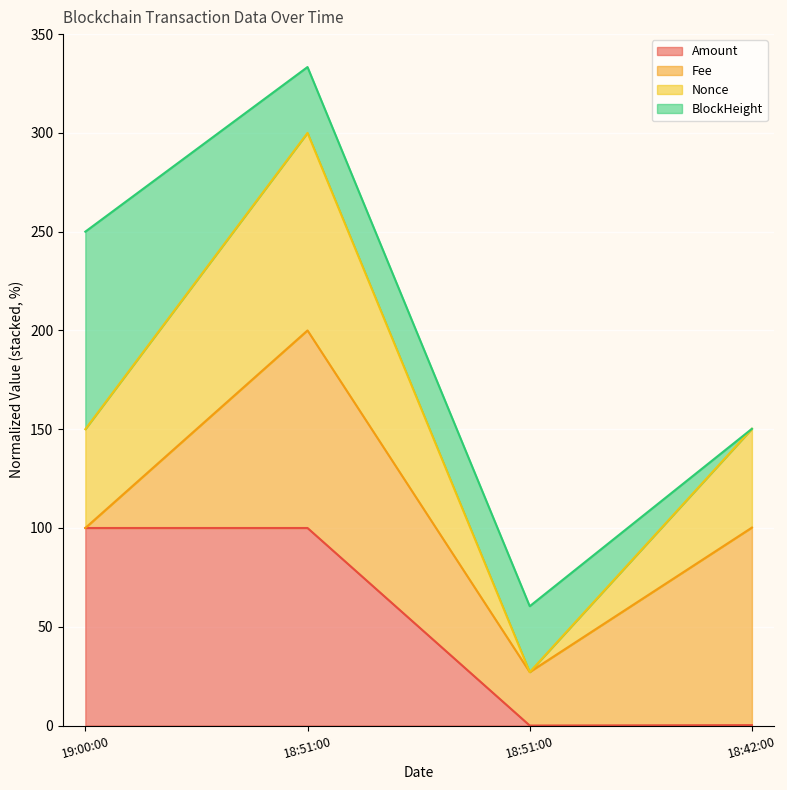

At which label does Amount first exceed 99?

19:00:00